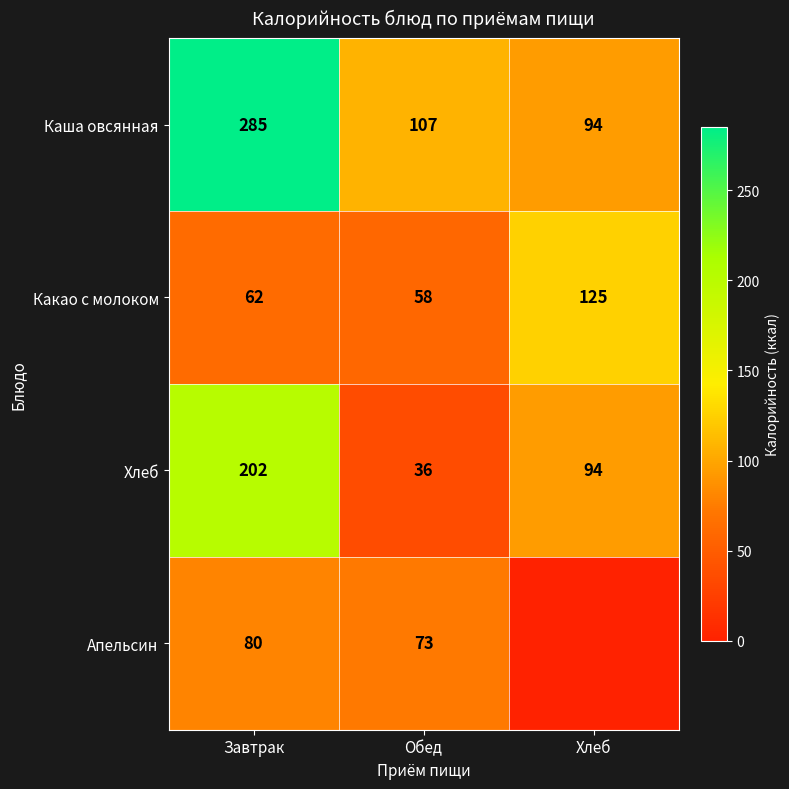

What is the spread (max minus min) of values at Обед?

71